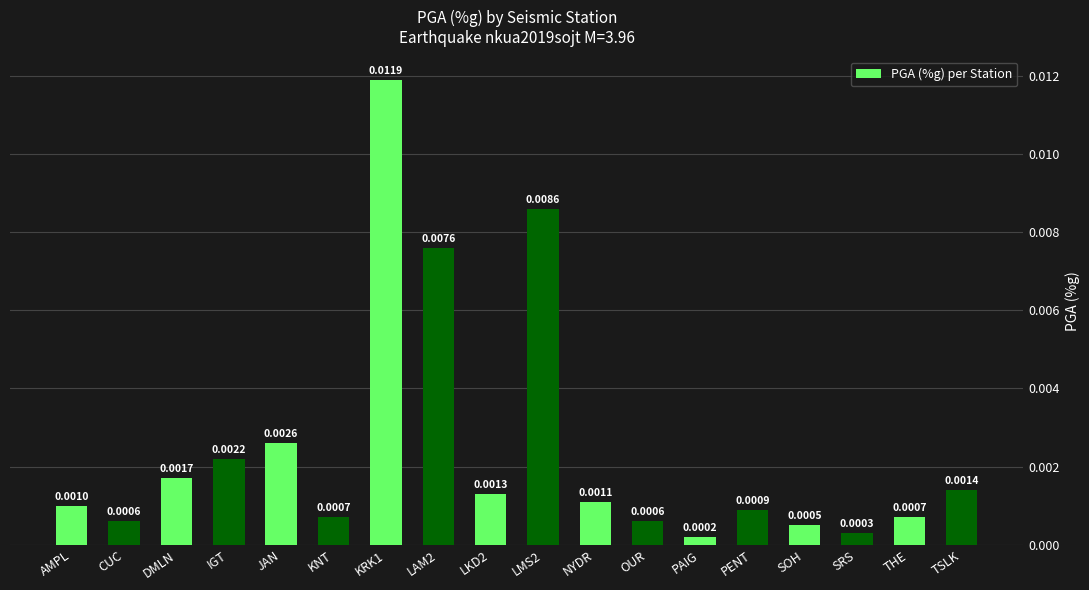

Which has a higher value, NYDR or AMPL?

NYDR